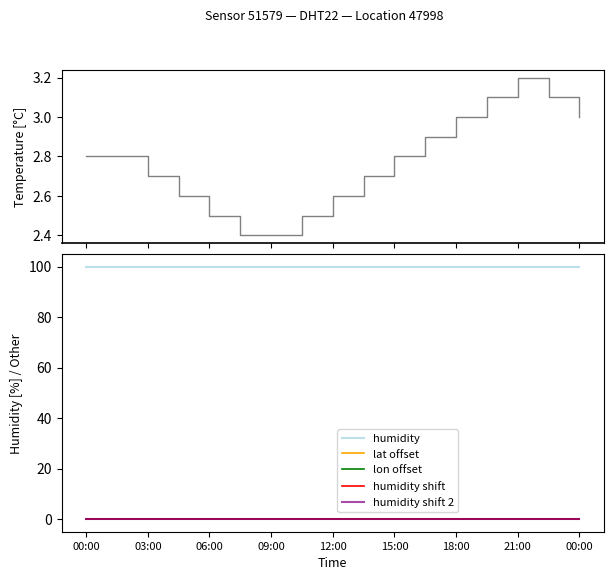

Count the number of categories in the chart.

17